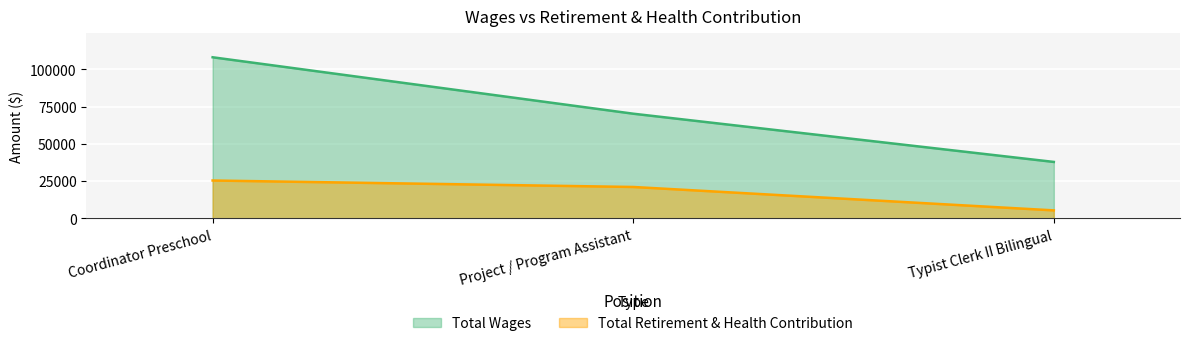

Between Coordinator Preschool and Project / Program Assistant, which series saw the biggest shift?

Total Wages